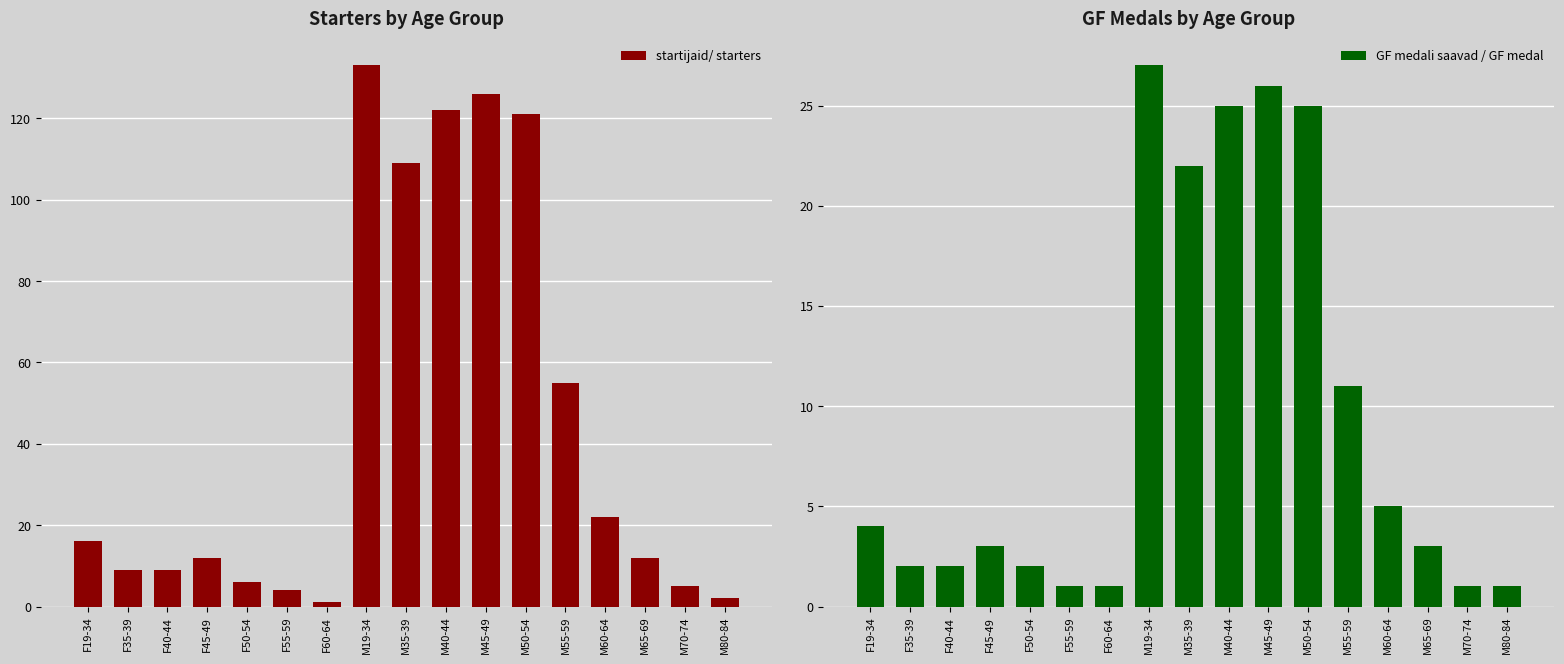

What is the average value of the GF medali saavad / GF medal series?

9